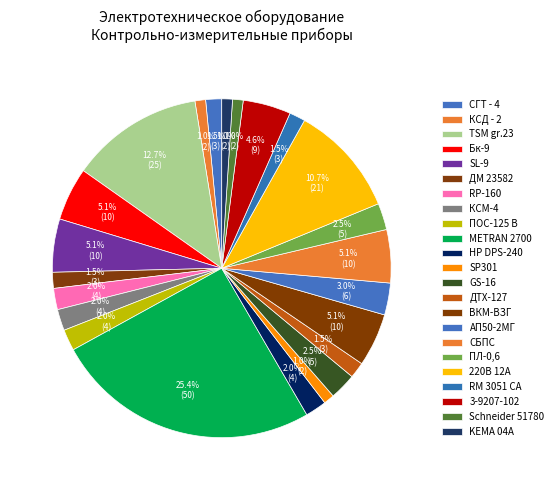

What is the total percentage of ДТХ-127 and ПЛ-0,6?

4.1%